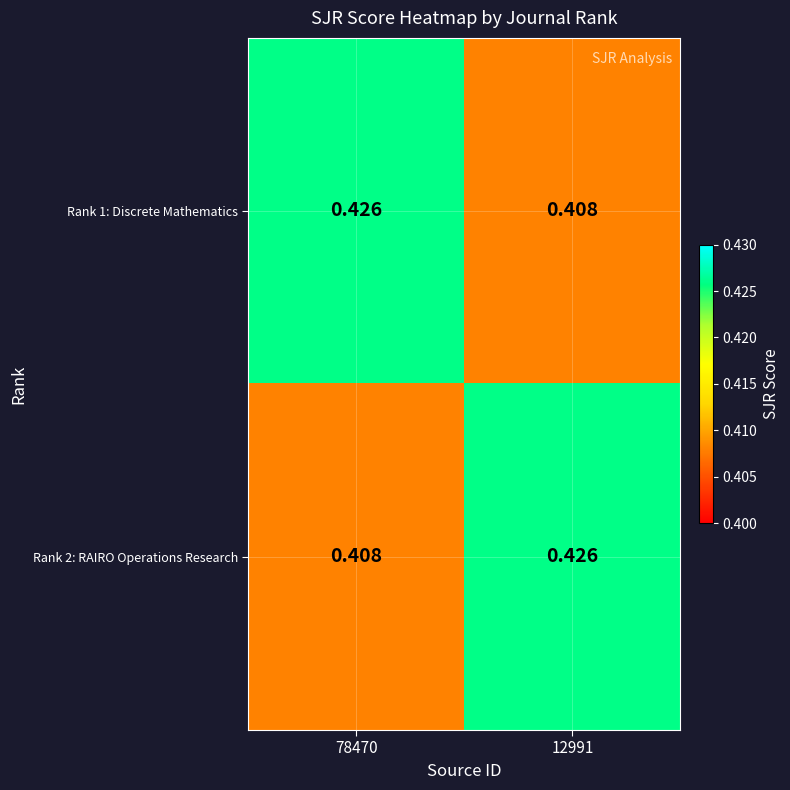

Count the number of data series in this chart.

2